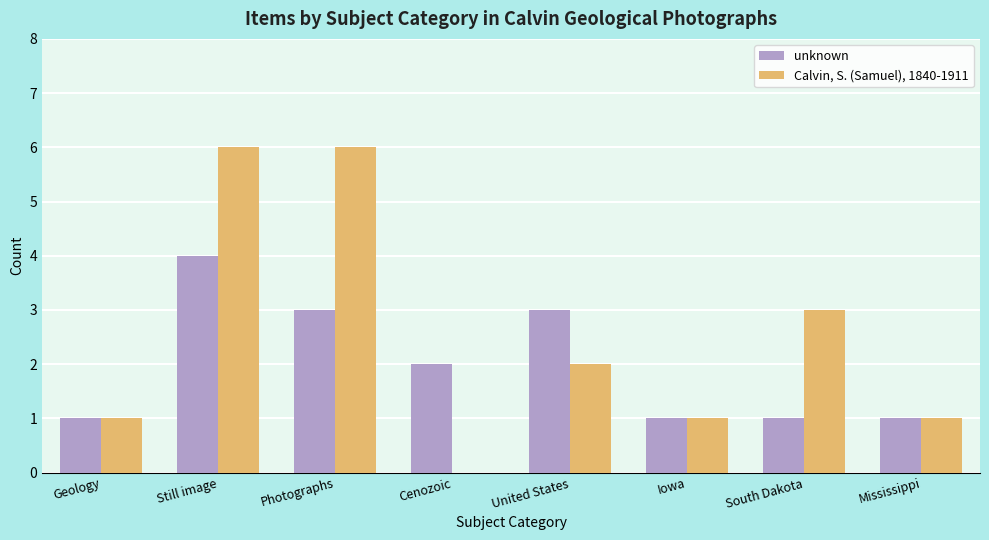

Which series has the largest range (max minus min)?

Calvin, S. (Samuel), 1840-1911